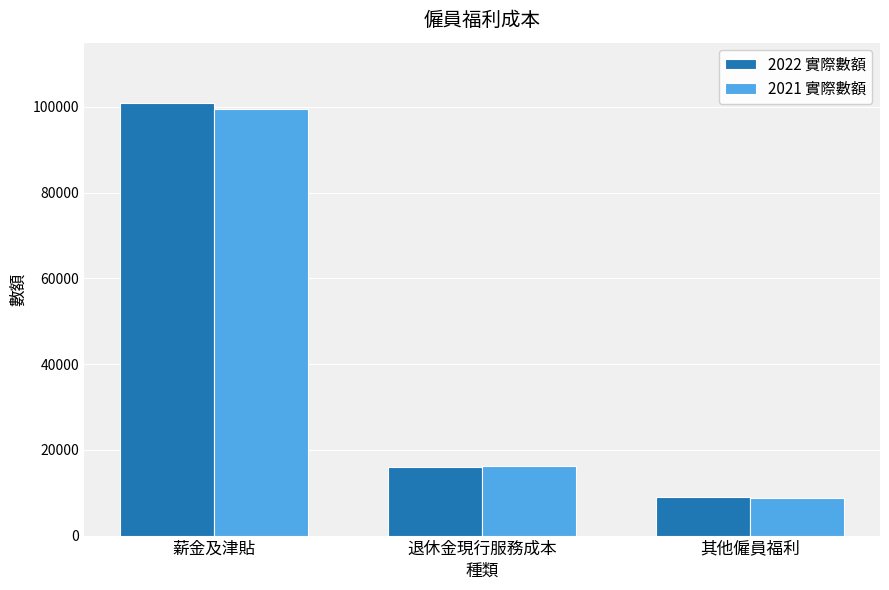

What is the minimum value for 2021 實際數額?

8653